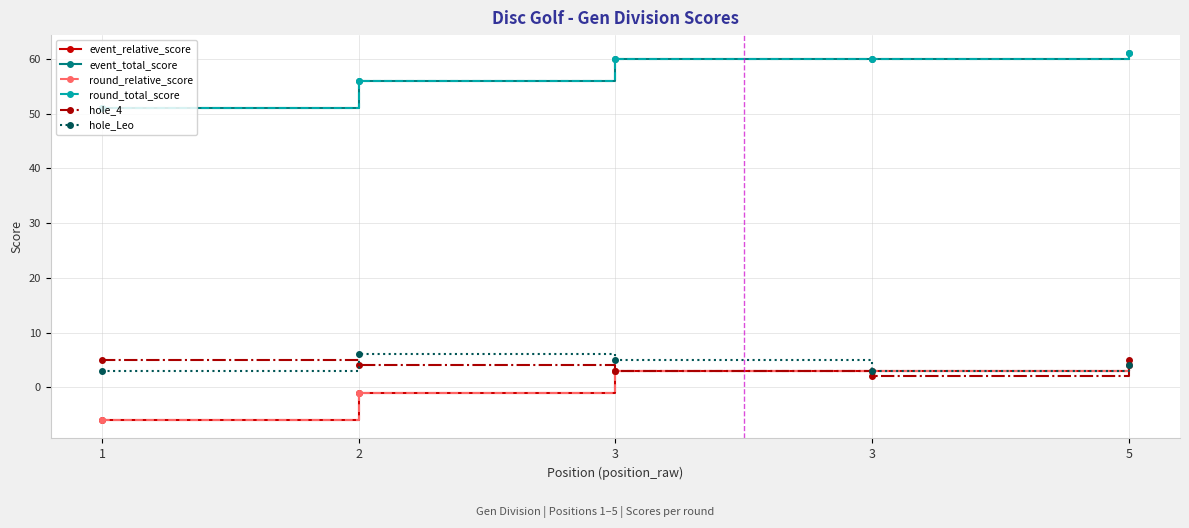

Is this an area chart (filled region under the line)?

No